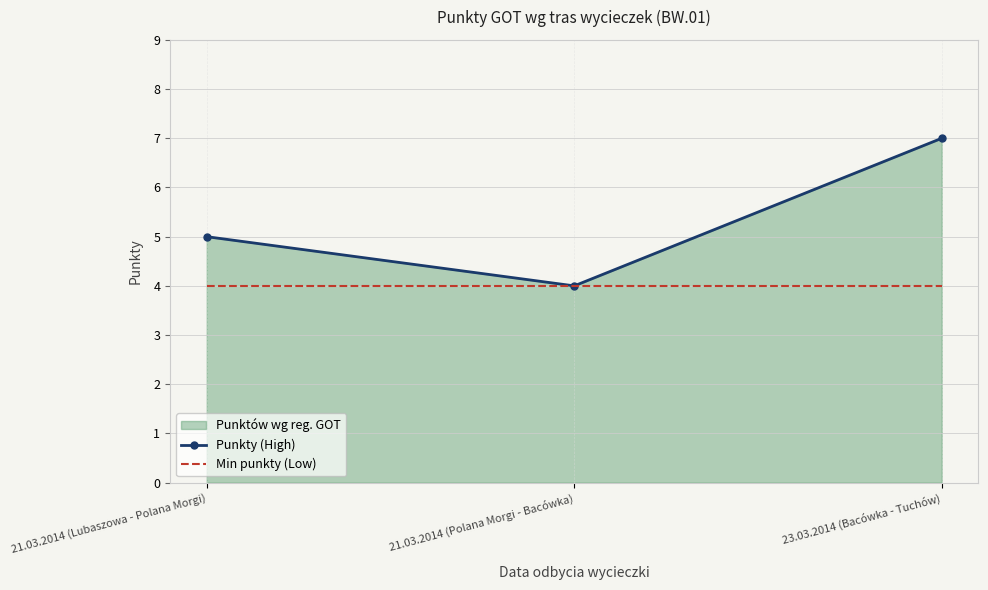

What is the greatest value displayed?

7